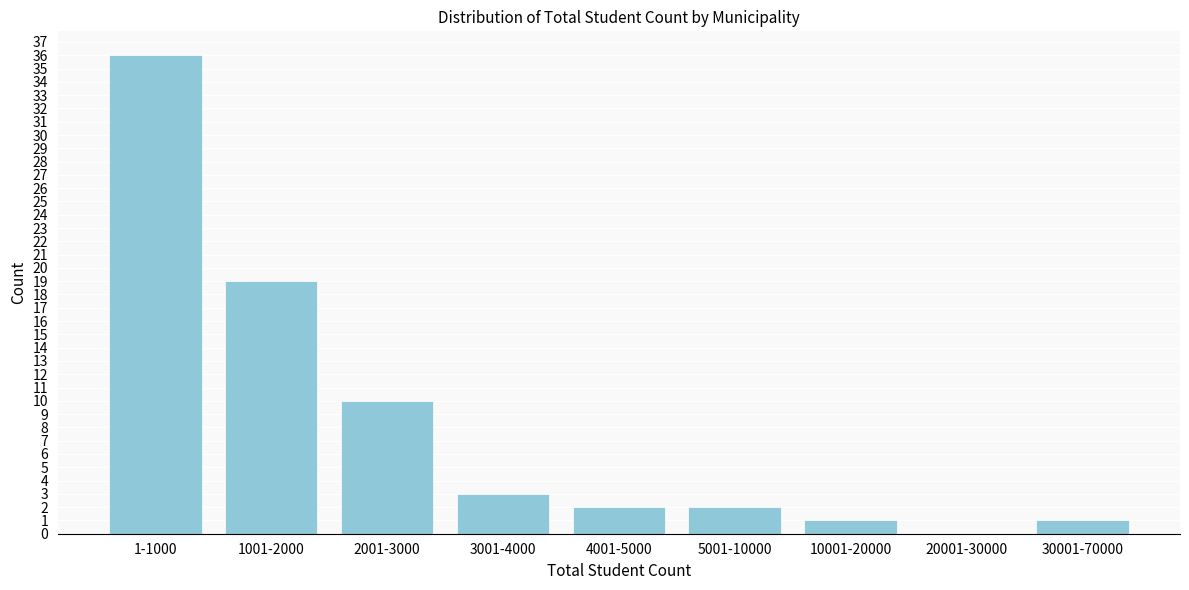

Reading right to left, transcribe all the data shown in this chart.

30001-70000=1	20001-30000=0	10001-20000=1	5001-10000=2	4001-5000=2	3001-4000=3	2001-3000=10	1001-2000=19	1-1000=36